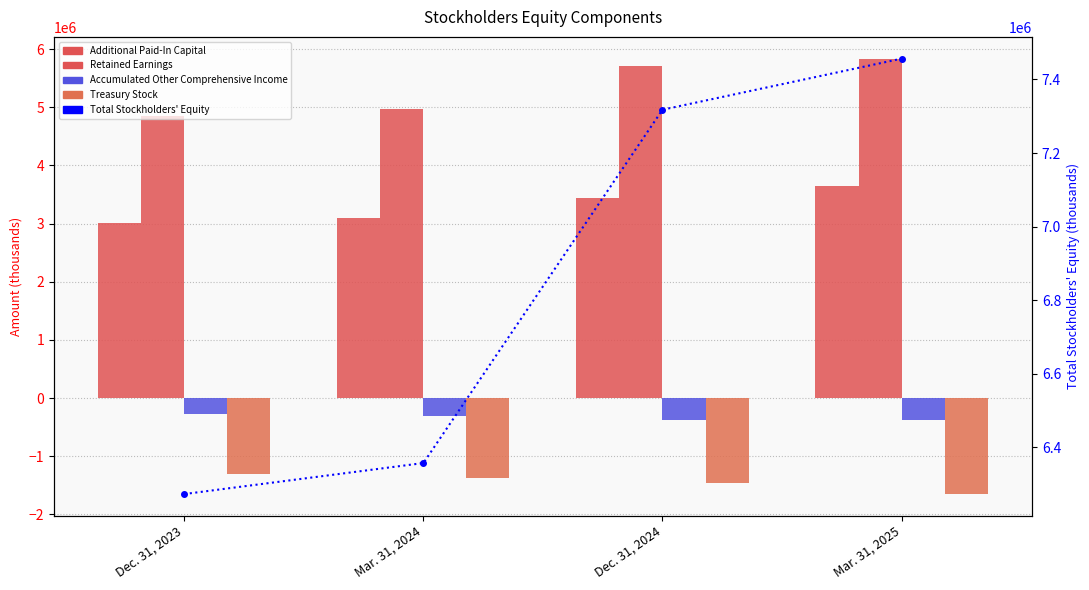

What is the difference between the second highest and second lowest values in the Total Stockholders' Equity series?

961108